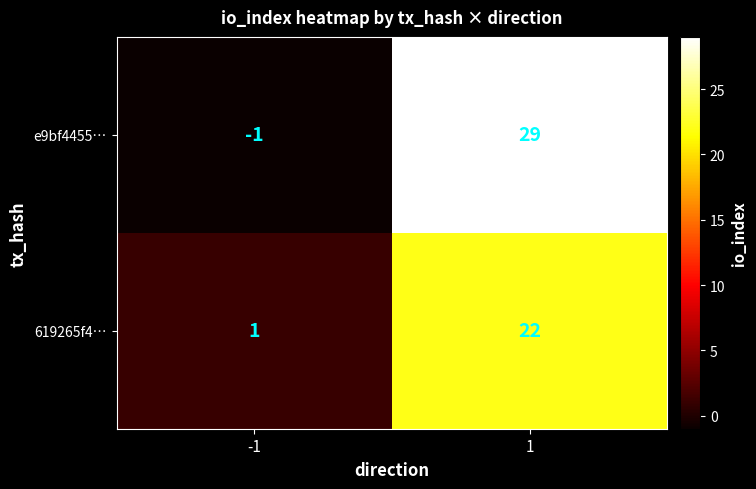

What is the difference between the maximum and minimum values in the e9bf4455… series?

30